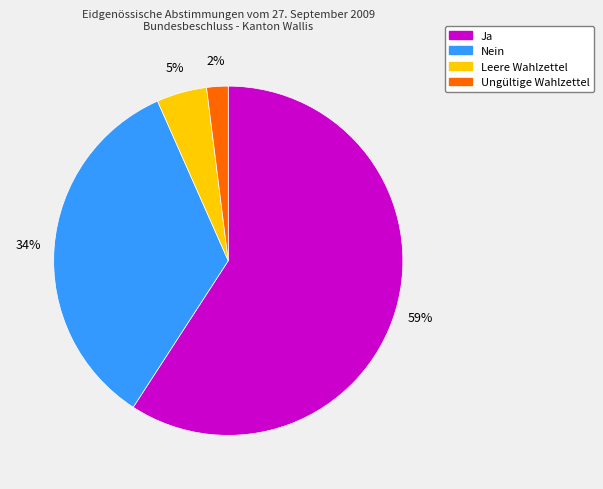

Approximately how many times larger is the value at Leere Wahlzettel compared to Nein?

0.1